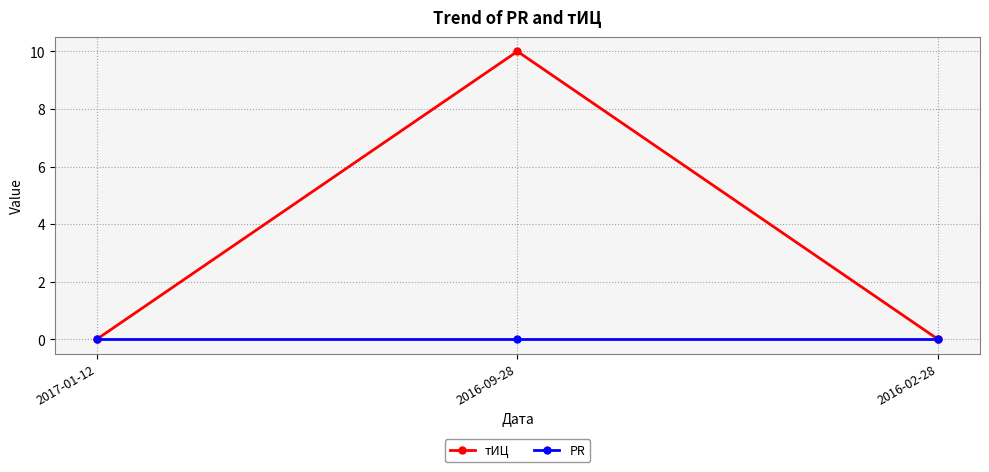

Rank the series by their maximum value, from lowest to highest.

PR, тИЦ